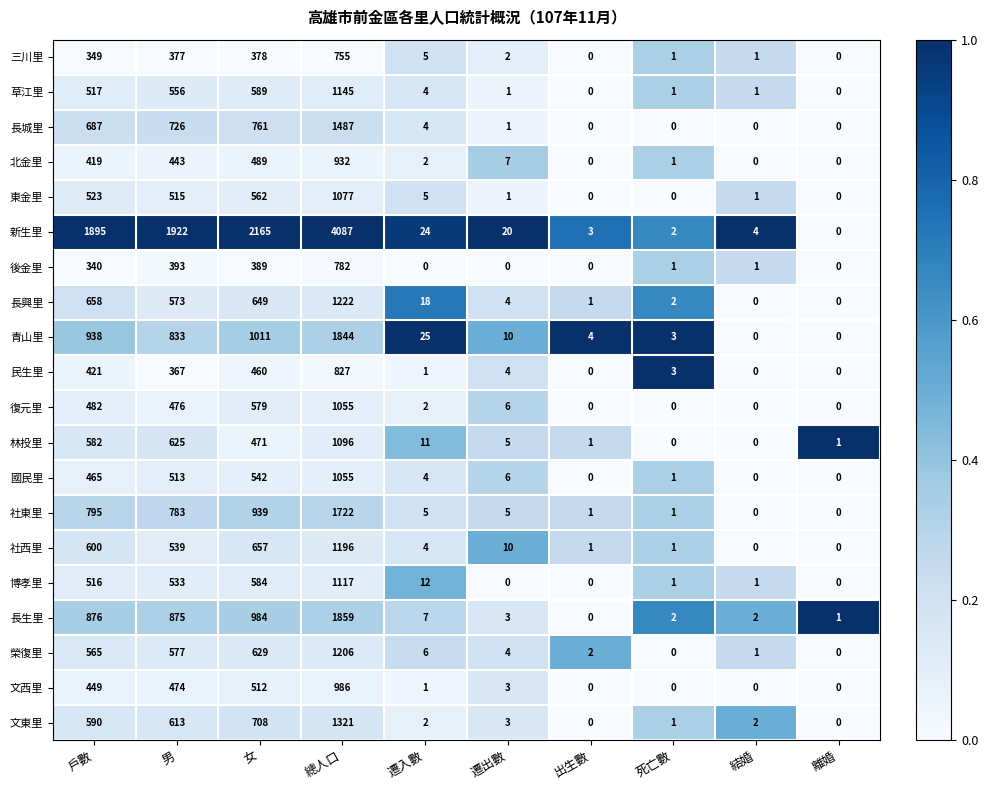

At 女, list the series in order from smallest to largest.

三川里, 後金里, 民生里, 林投里, 北金里, 文西里, 國民里, 東金里, 復元里, 博孝里, 草江里, 榮復里, 長興里, 社西里, 文東里, 長城里, 社東里, 長生里, 青山里, 新生里